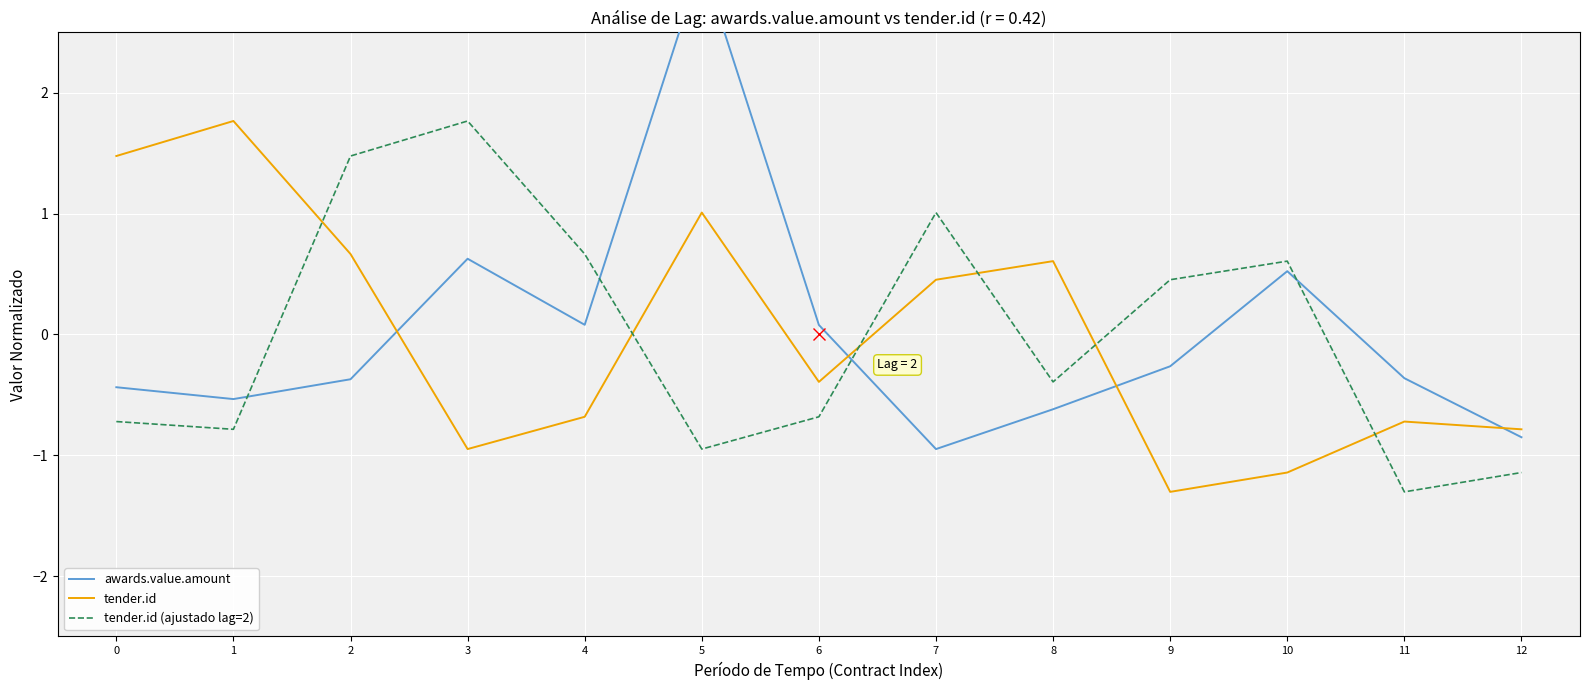

What is the value of the awards.value.amount point at the 5th from the left?

0.1